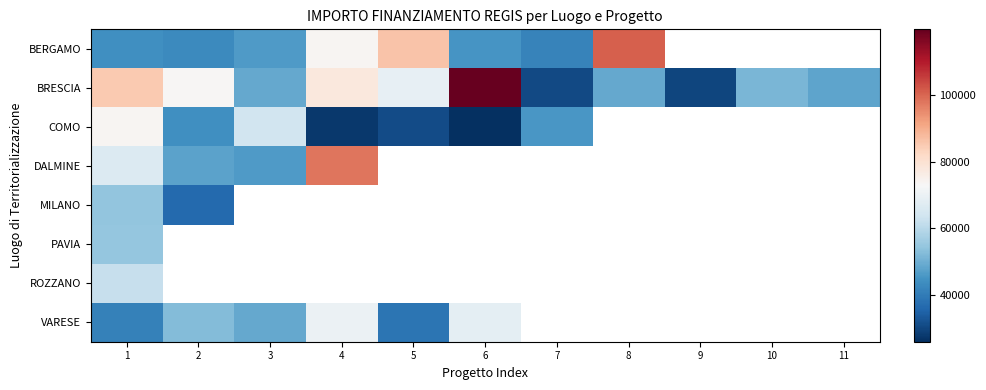

At which category does the chart reach its minimum across all series?

6